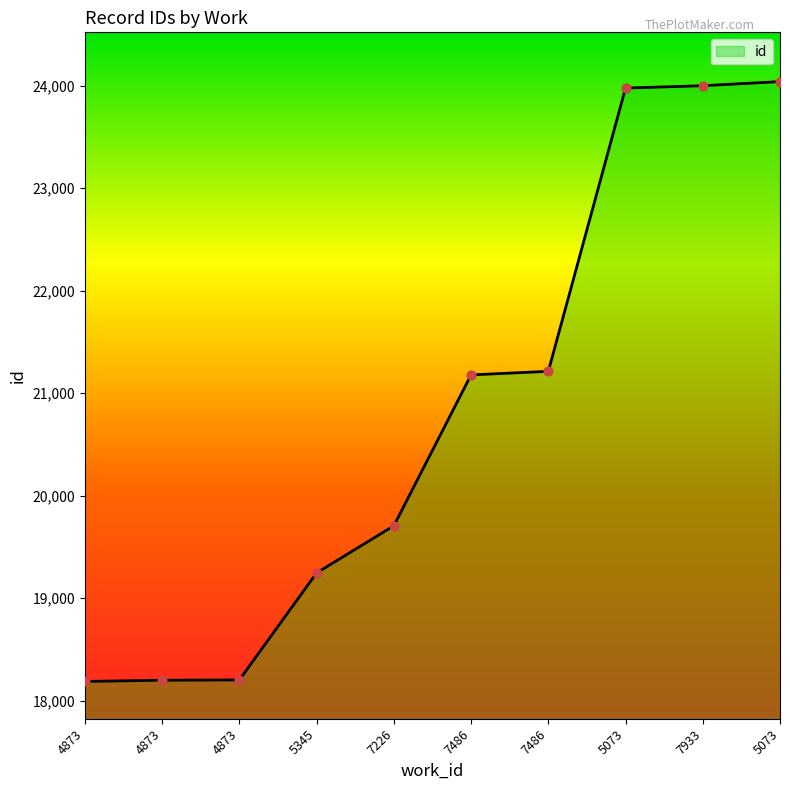

What is the change in value from 7486 to 7933?

+2822